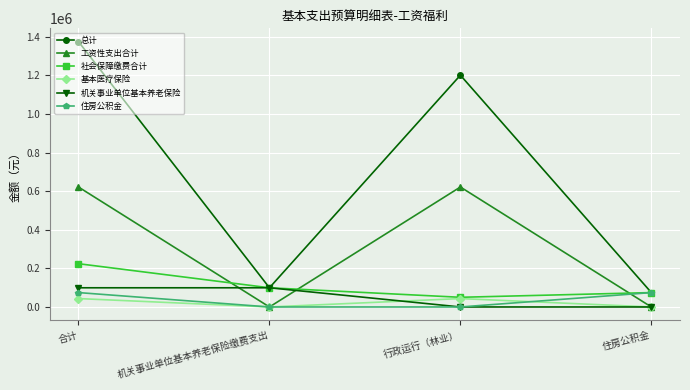

True or false: 基本医疗保险 and 总计 cross at least once.

False